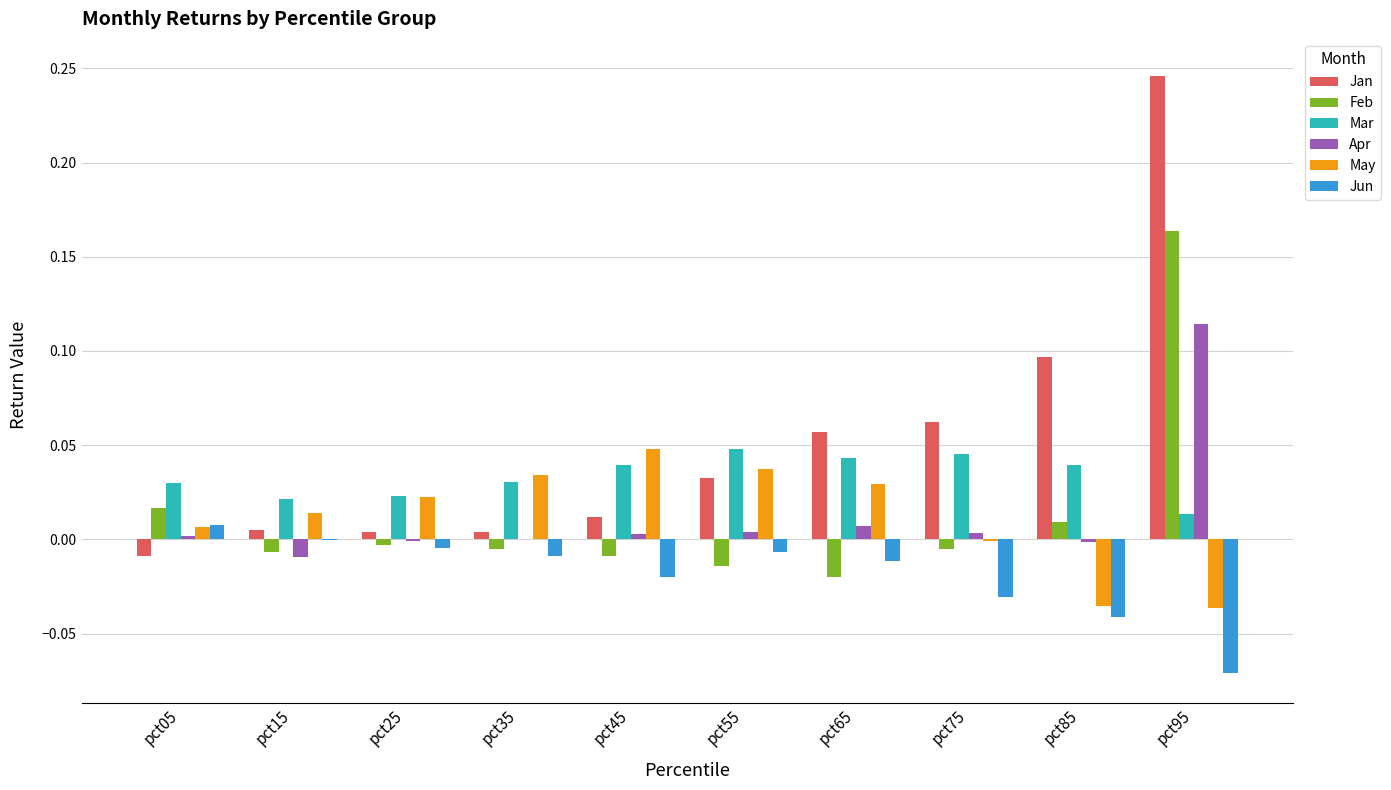

Which series changed the most between pct25 and pct45?

May